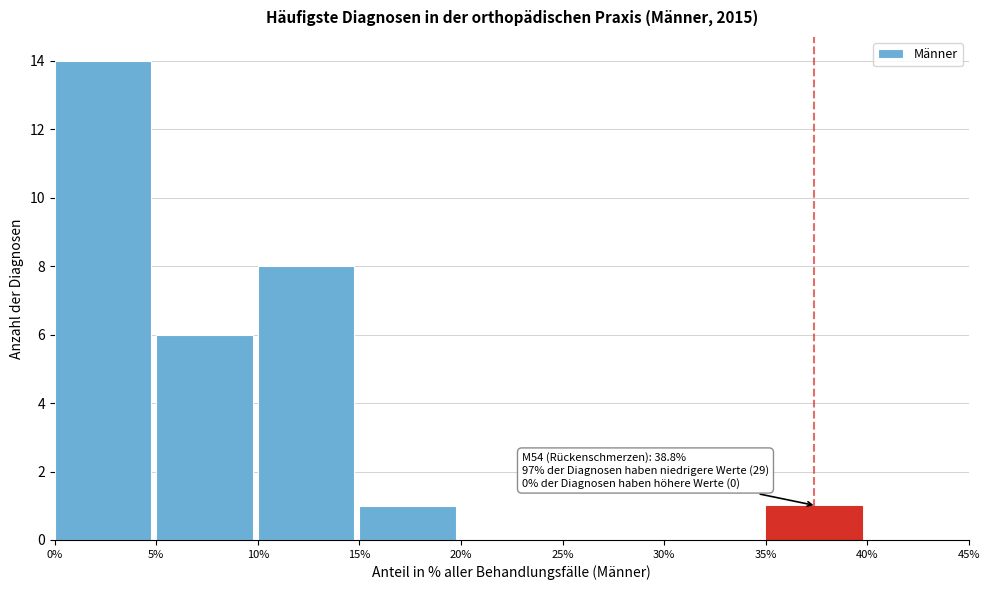

Which range on the x-axis has the tallest bar?

0% to 5%